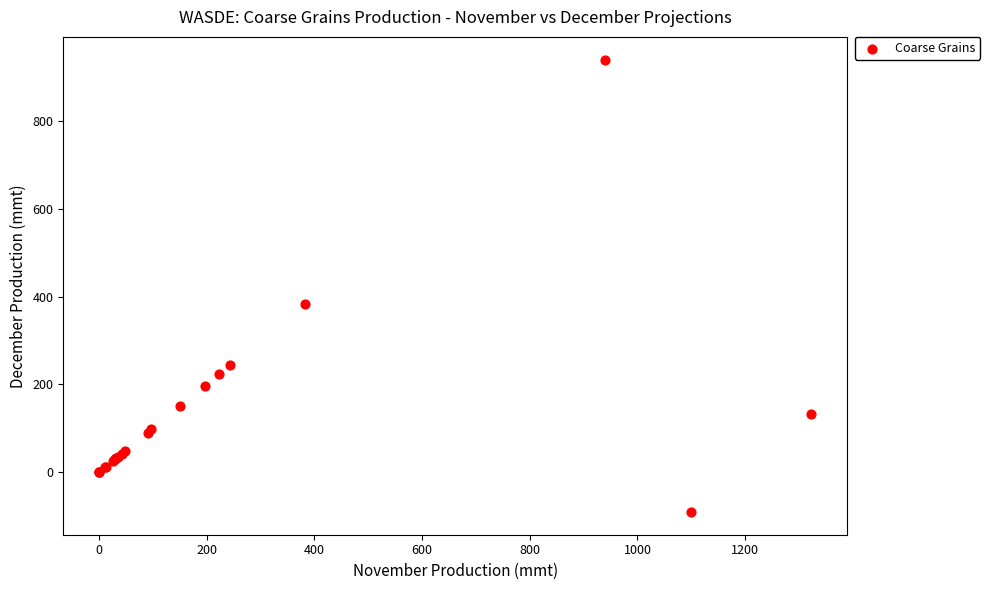

What Y value in the scatter plot is closest to 424?

383.4